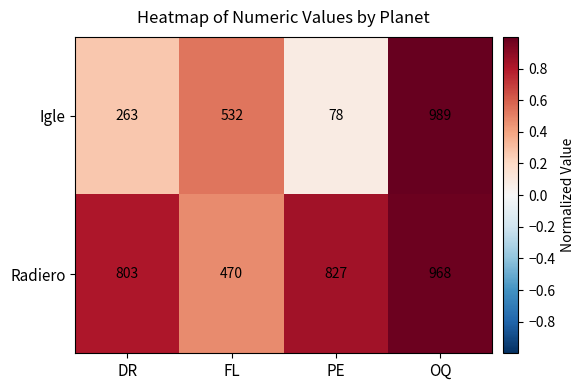

The value of Igle at DR is 82. True or false?

False